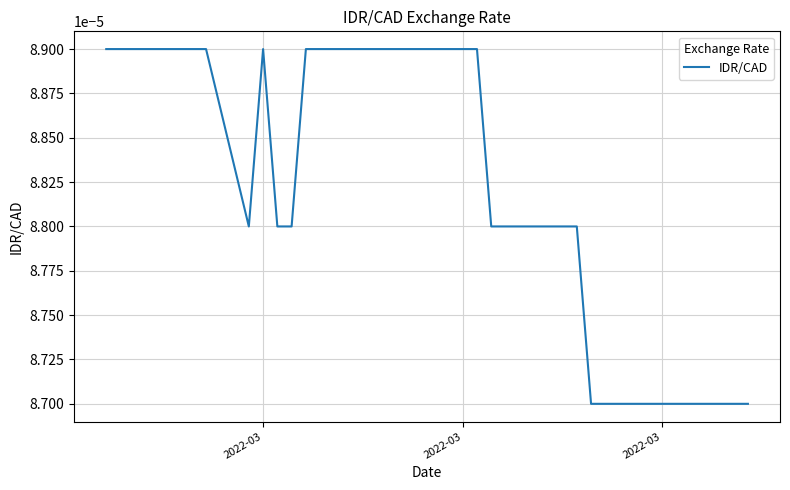

Does the chart have visible grid lines?

Yes